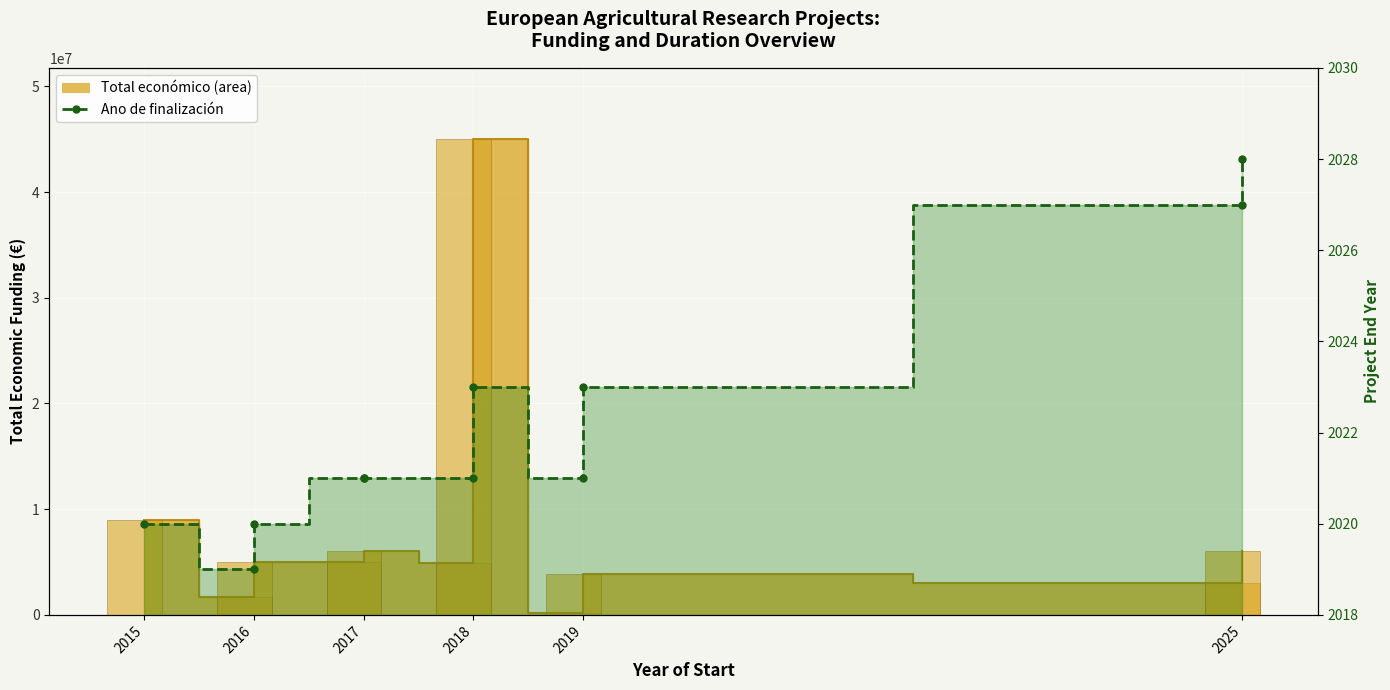

The value of Total económico (bars) at 2015 is 8999544. True or false?

True